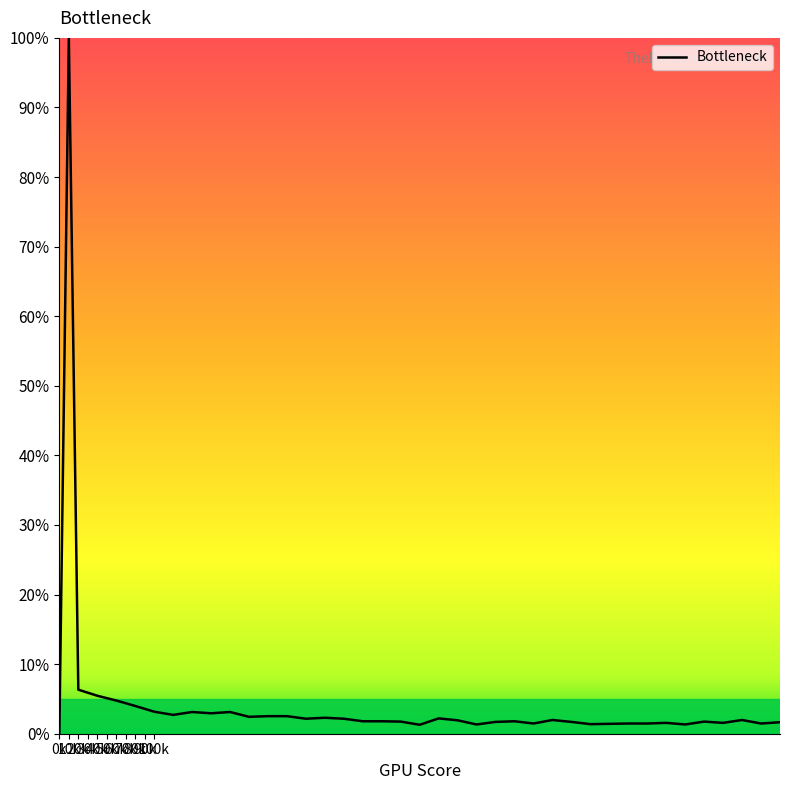

What is the greatest value displayed?

100.0